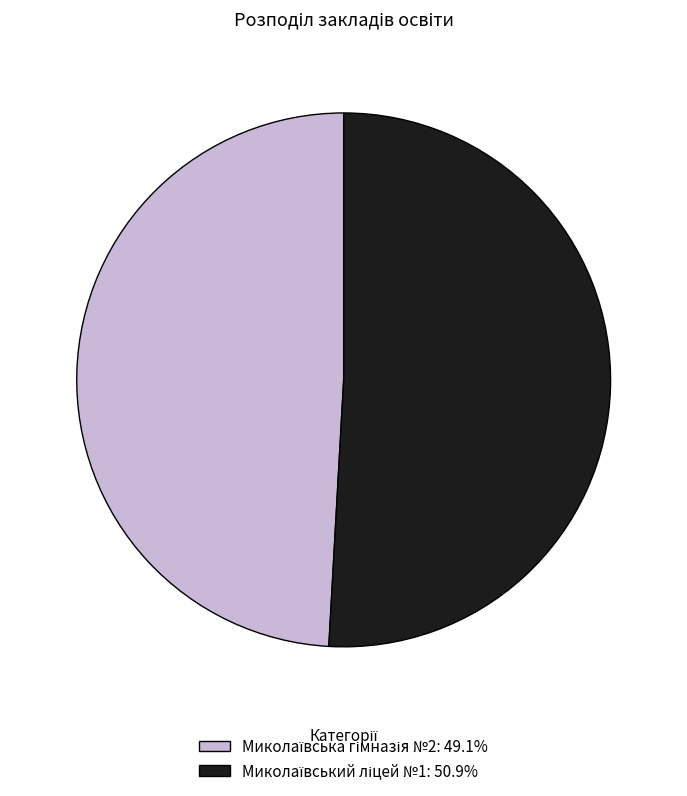

To the nearest percent, what percentage of the pie is Миколаївський ліцей №1?

51%